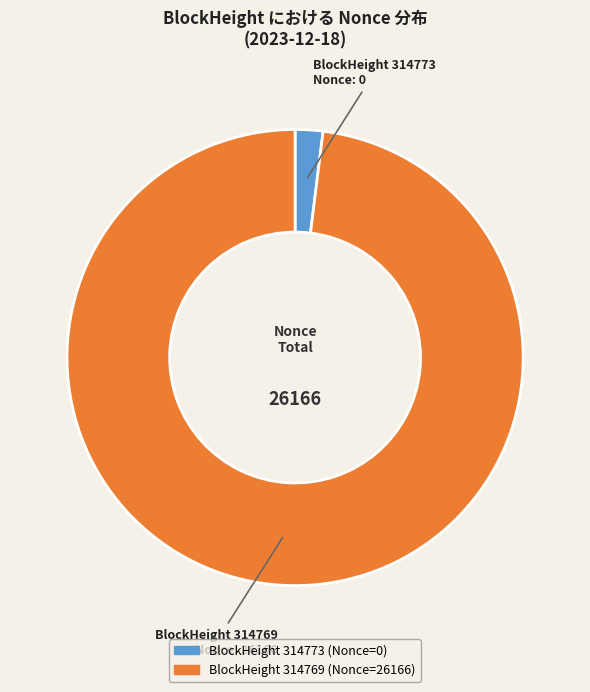

Does any single category account for the majority?

Yes